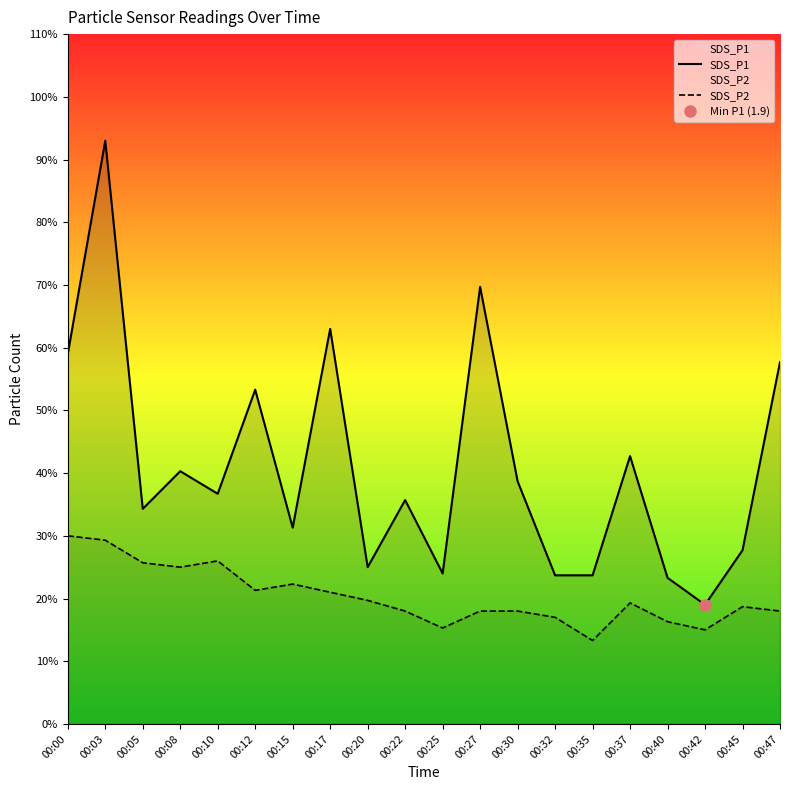

True or false: SDS_P2 has a value of 2.0 at 00:42.

False